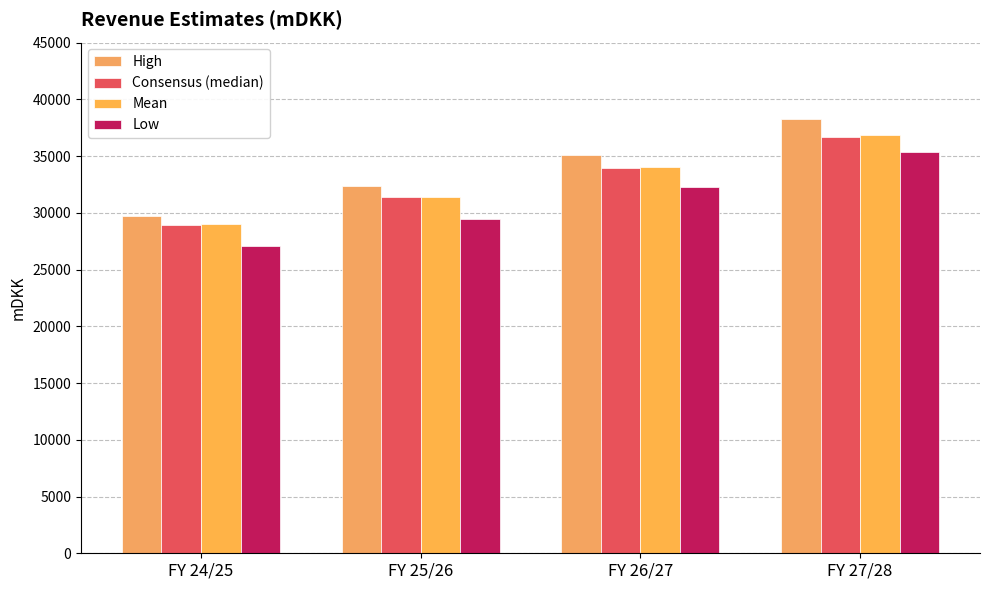

Reading left to right, transcribe all the data shown in this chart.

High: 29688.0	32368.1	35091.2	38259.7
Consensus (median): 28958.1	31405.8	33964.6	36697.7
Mean: 28972.9	31427.8	34064.5	36858.3
Low: 27030.0	29459.3	32266.1	35357.4